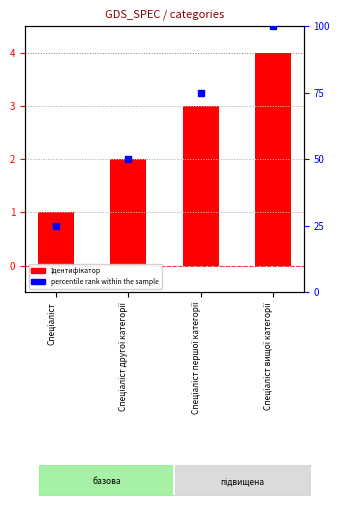

What is the total value across all series at Спеціаліст першої категорії?

78